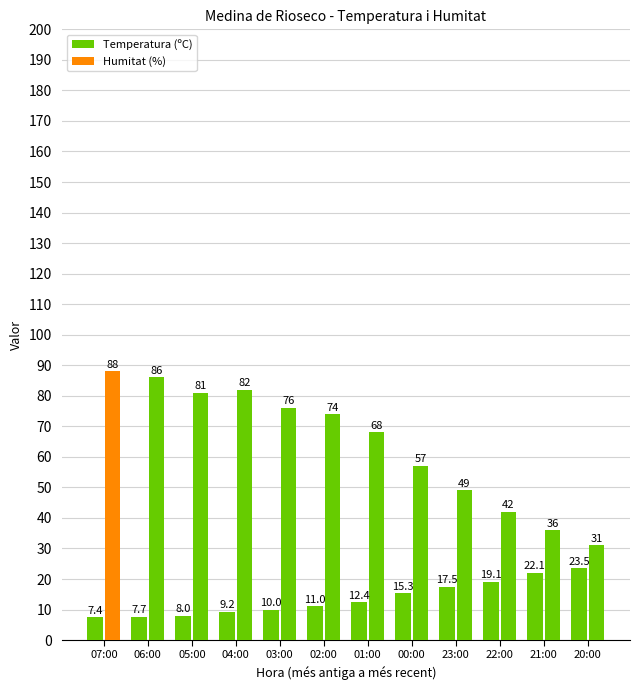

Reading left to right, what are all the values shown in this chart?

Temperatura (ºC): 7.4	7.7	8.0	9.2	10.0	11.0	12.4	15.3	17.5	19.1	22.1	23.5
Humitat (%): 88.0	86.0	81.0	82.0	76.0	74.0	68.0	57.0	49.0	42.0	36.0	31.0